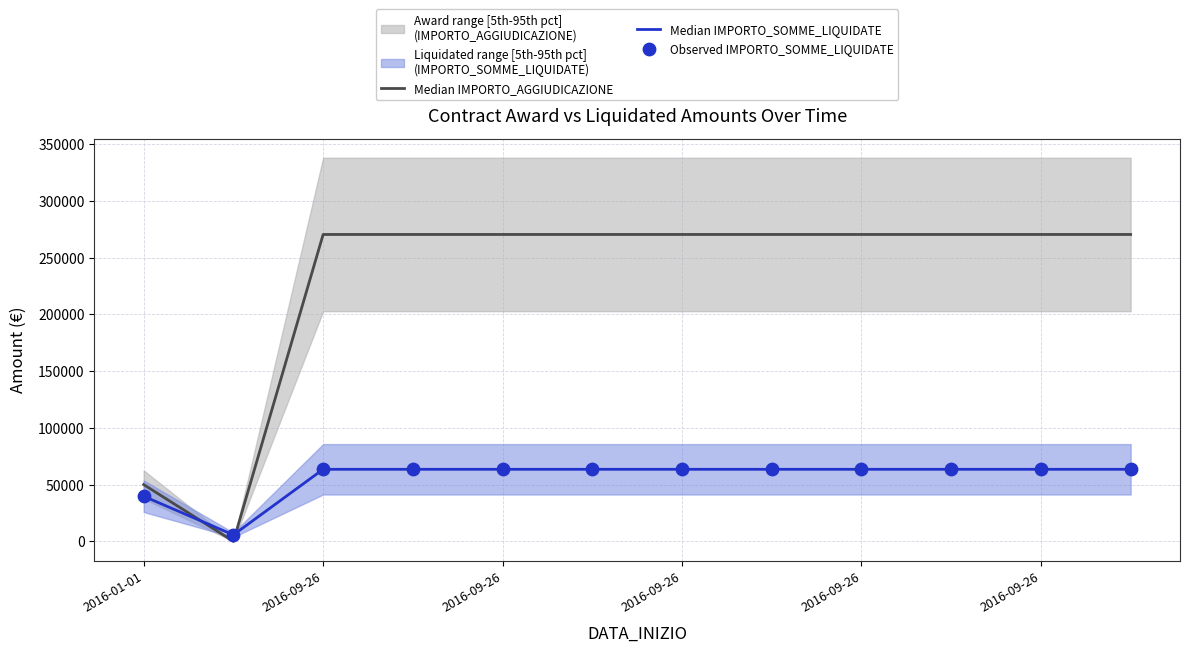

Which series has the largest total across all categories?

Median IMPORTO_AGGIUDICAZIONE